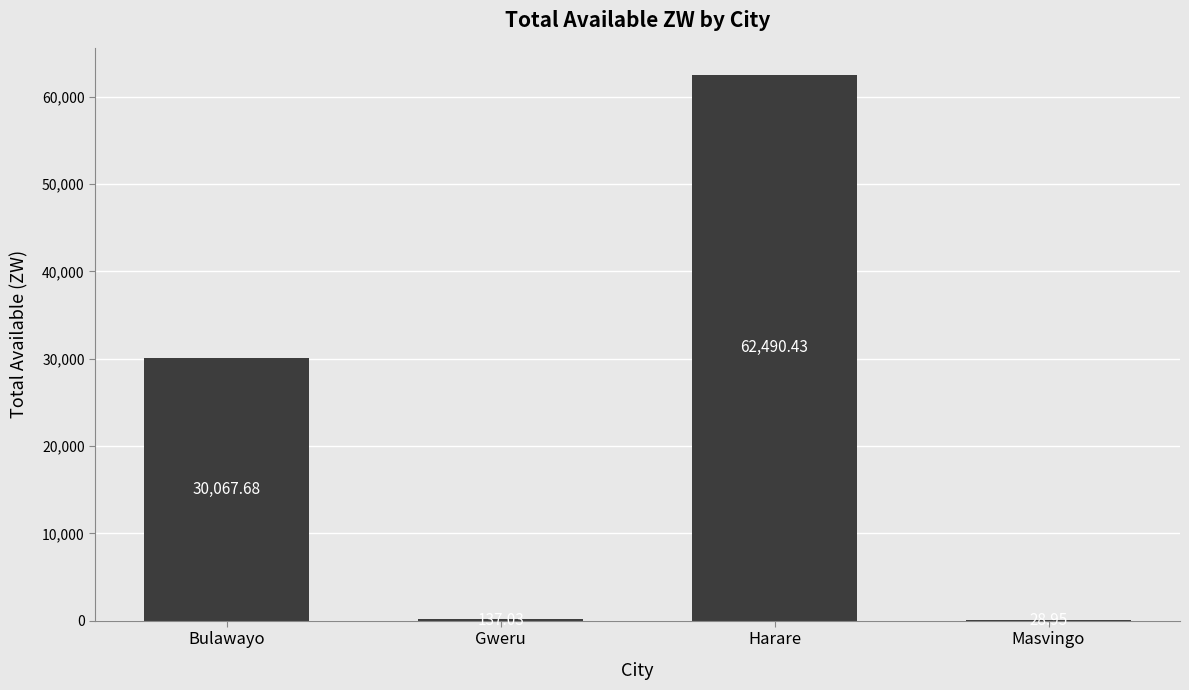

At which label is the value closest to 31259?

Bulawayo